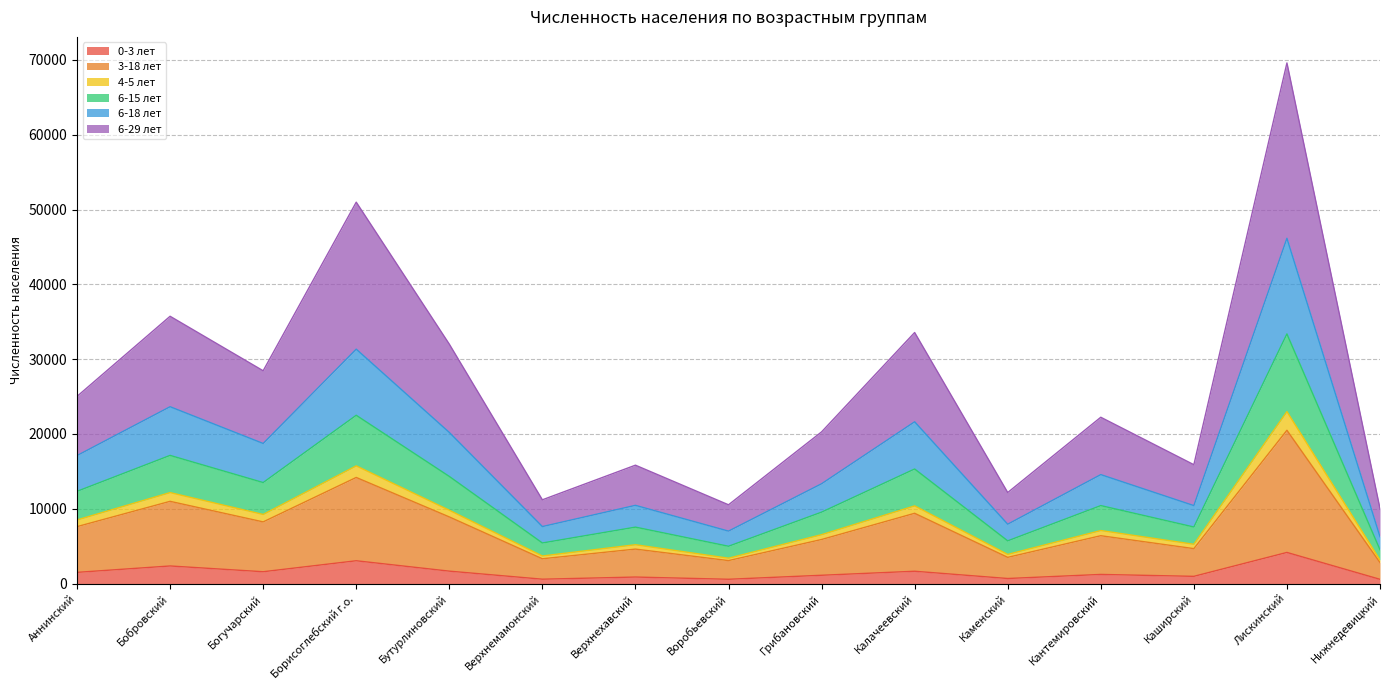

What is the label of the 14th point from the left?

Лискинский